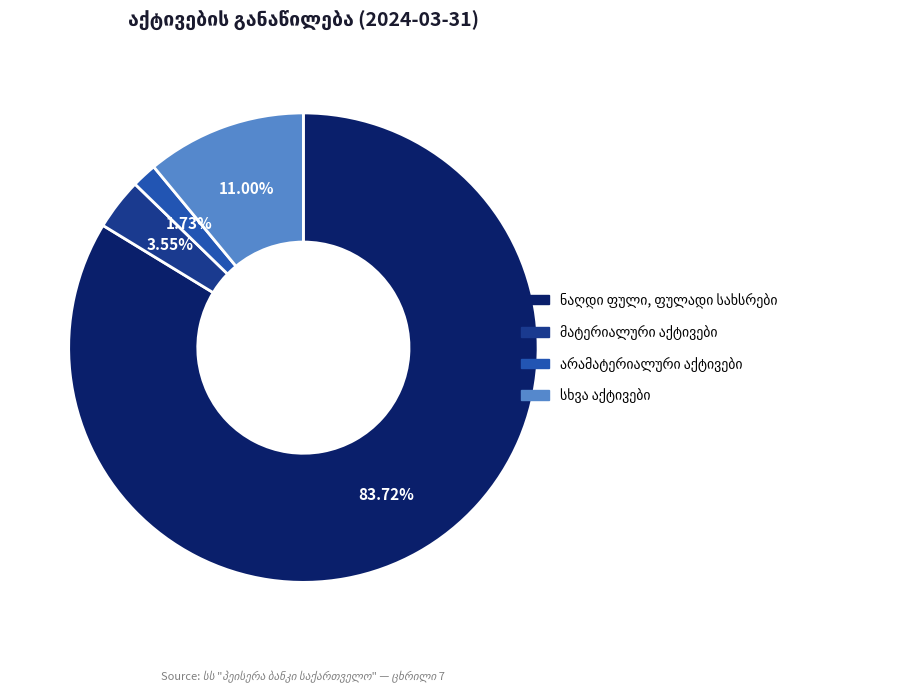

Does any single category account for the majority?

Yes